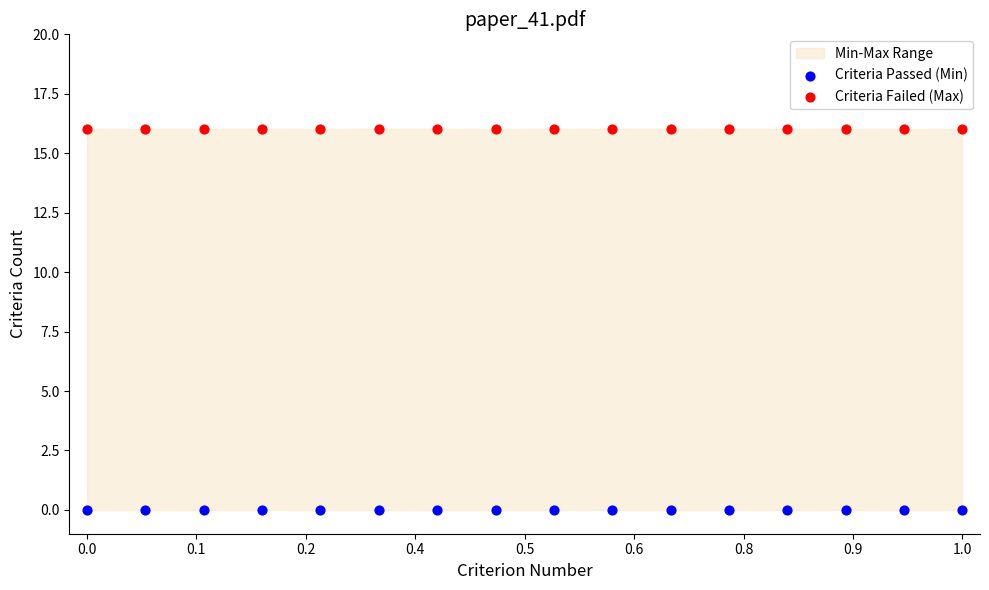

Which series contains the highest Y value?

Criteria Failed (Max)